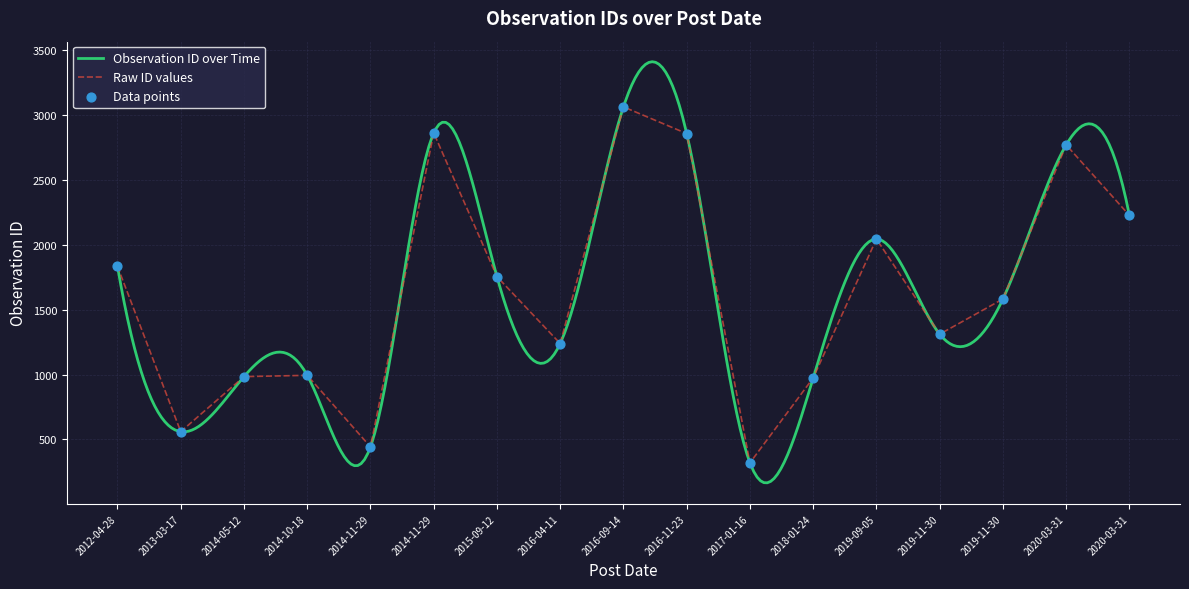

Between 2014-10-18 and 2017-01-16, which is larger?

2014-10-18